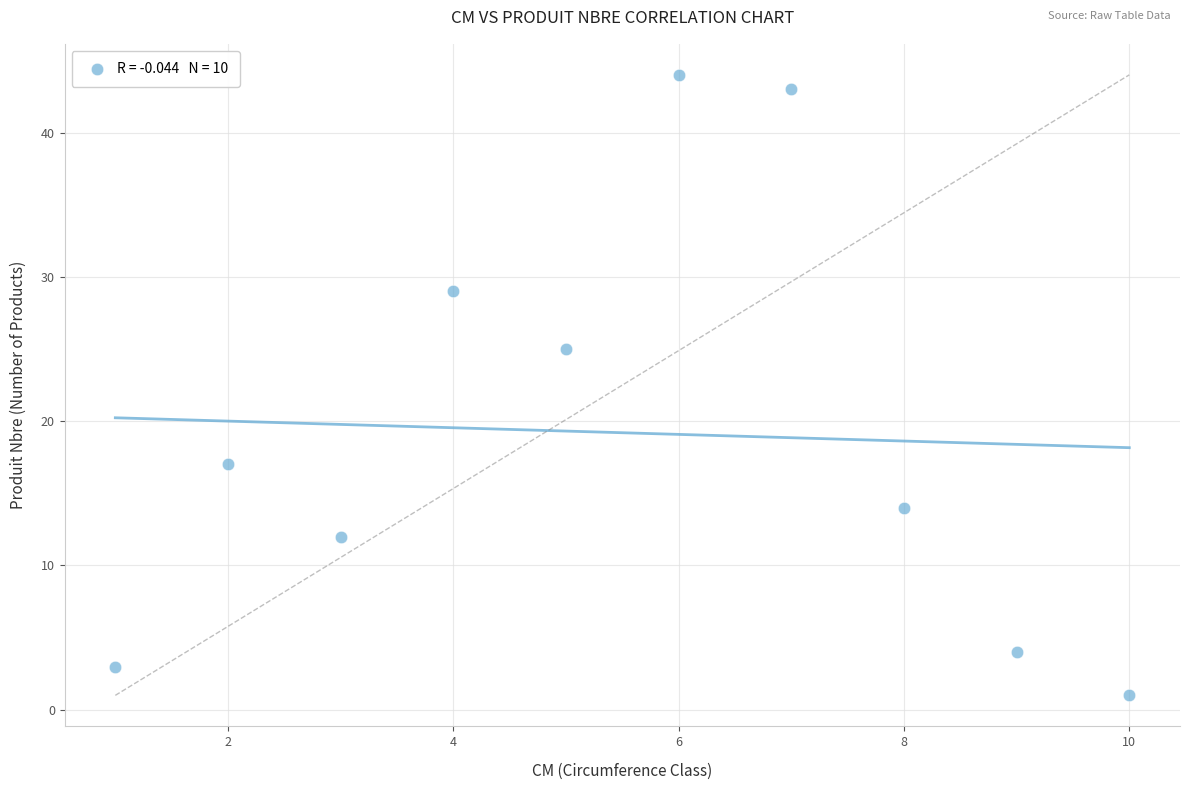

What is the range of X values (max minus min)?

9